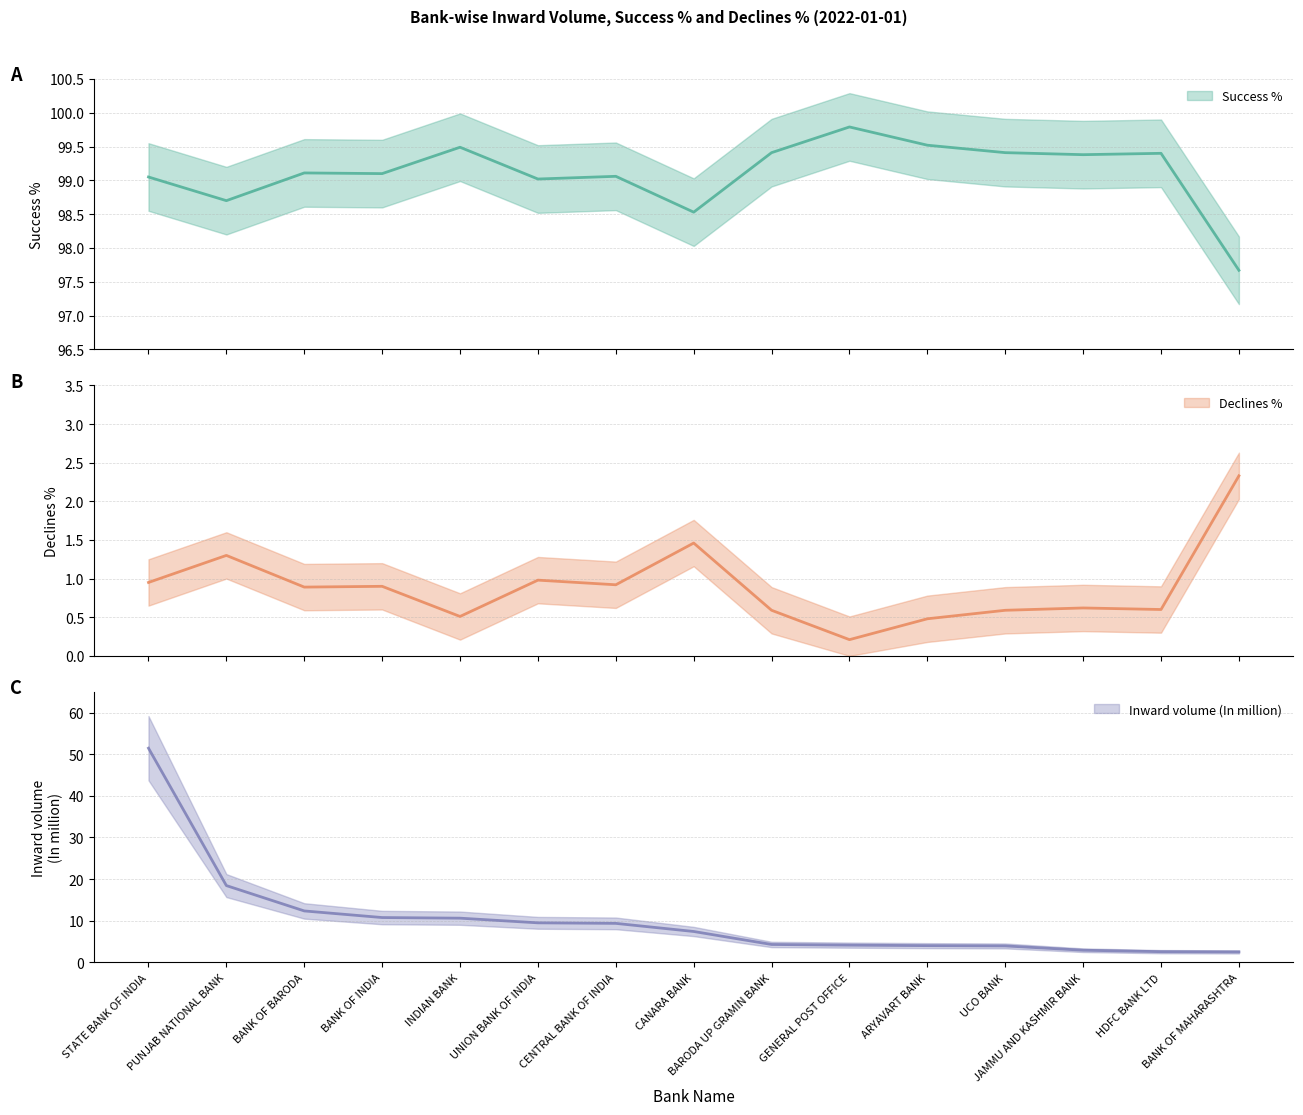

What is the average value of the Success % series?

99.1